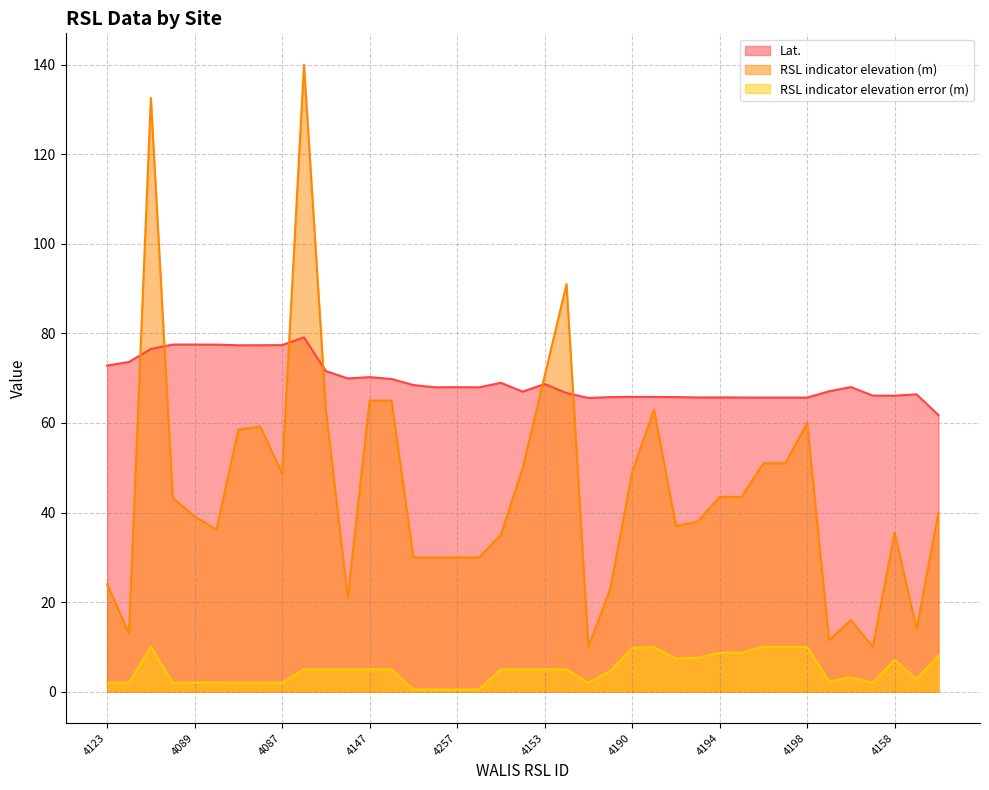

What is the sum of all RSL indicator elevation (m) values?

1771.2